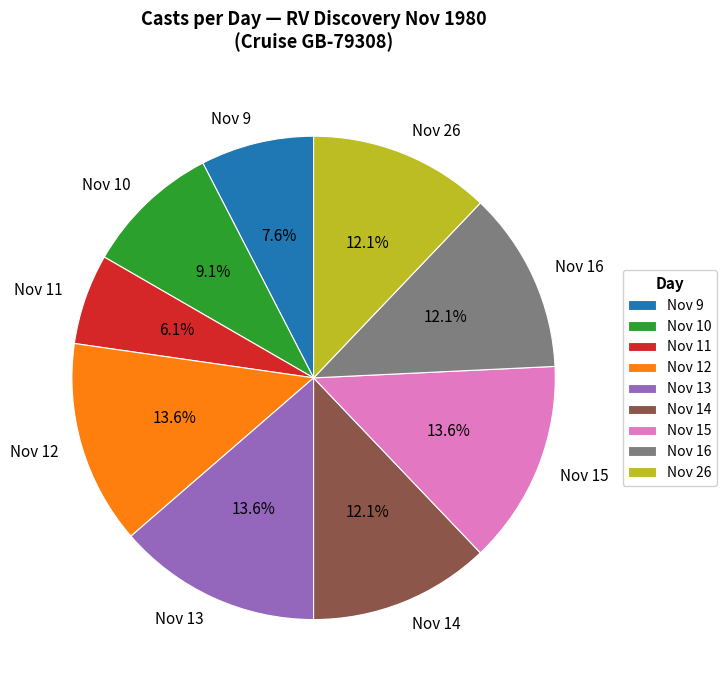

How much of the chart is everything except Nov 15?

86.4%